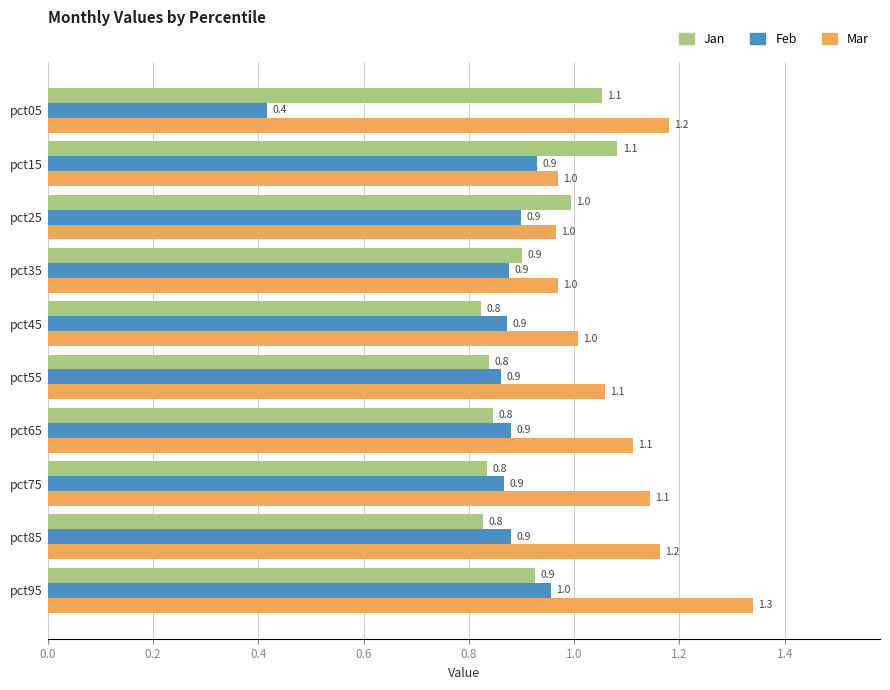

Is it true that Jan equals 0.3 at pct95?

False